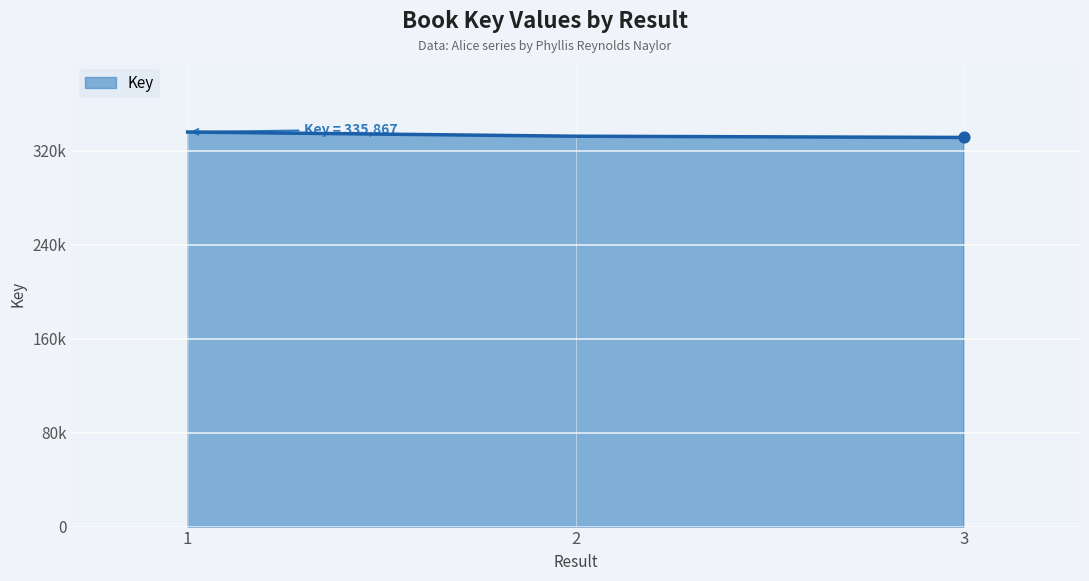

What is the change in value from 2 to 3?

-1042